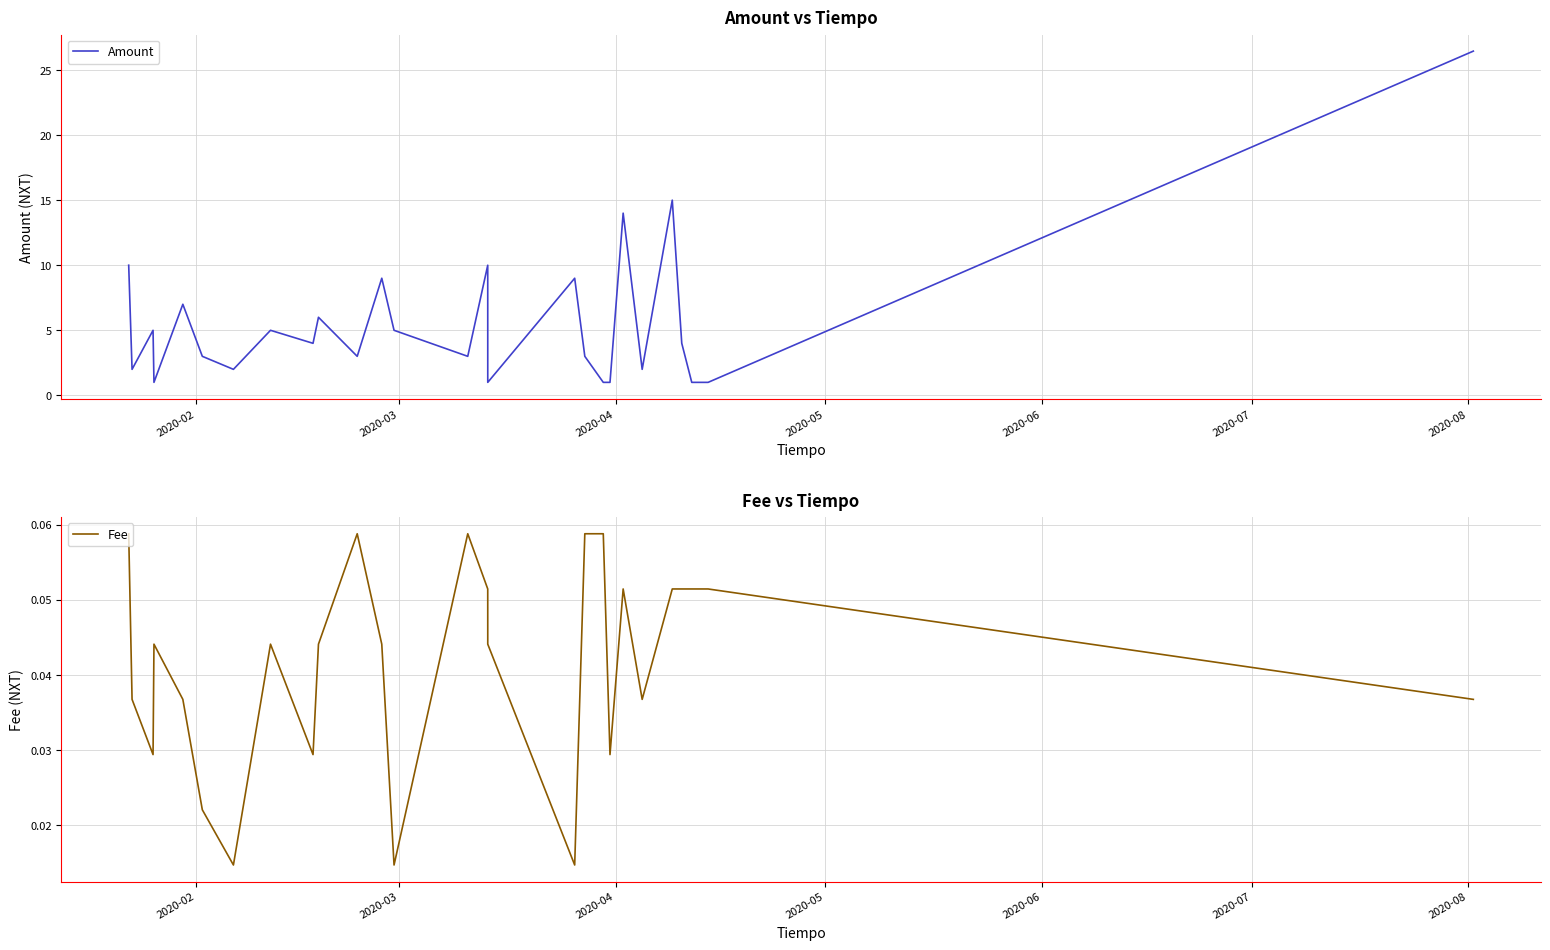

What is the value of the Amount point at the 19th from the left?

1.0